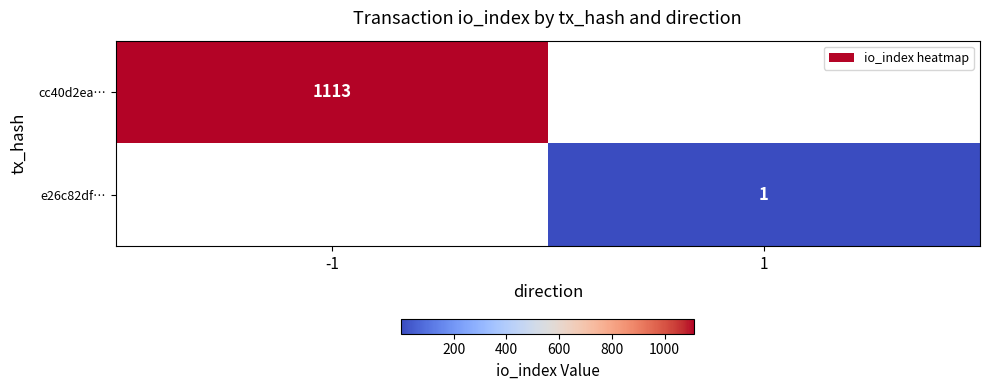

The cc40d2ea… series shows 1113 at -1. True or false?

True